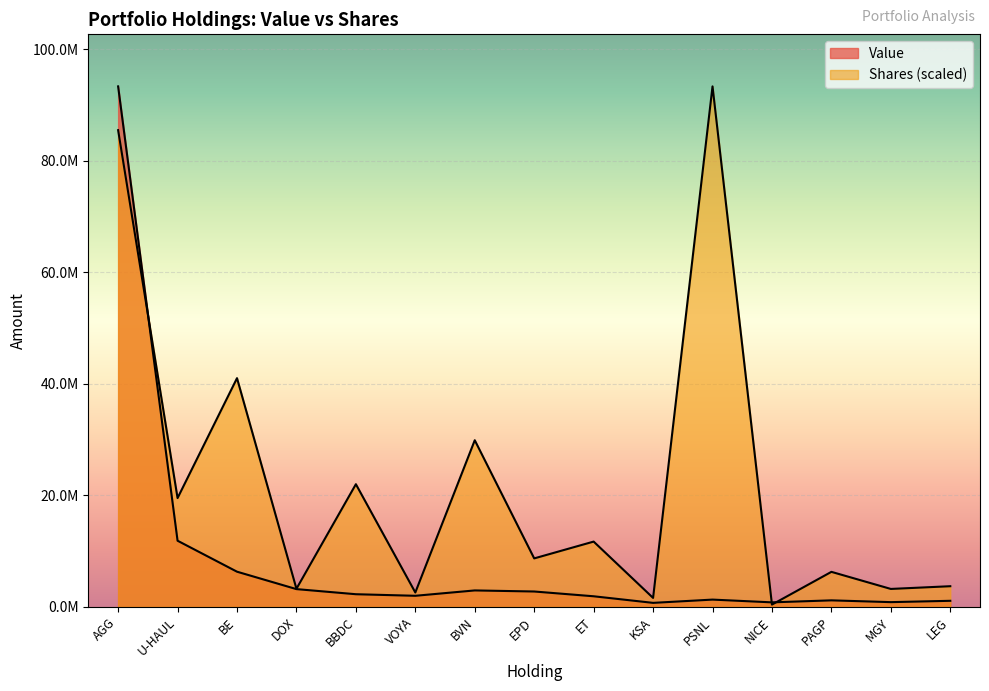

Where is Value nearest to the value 47034957?

U-HAUL